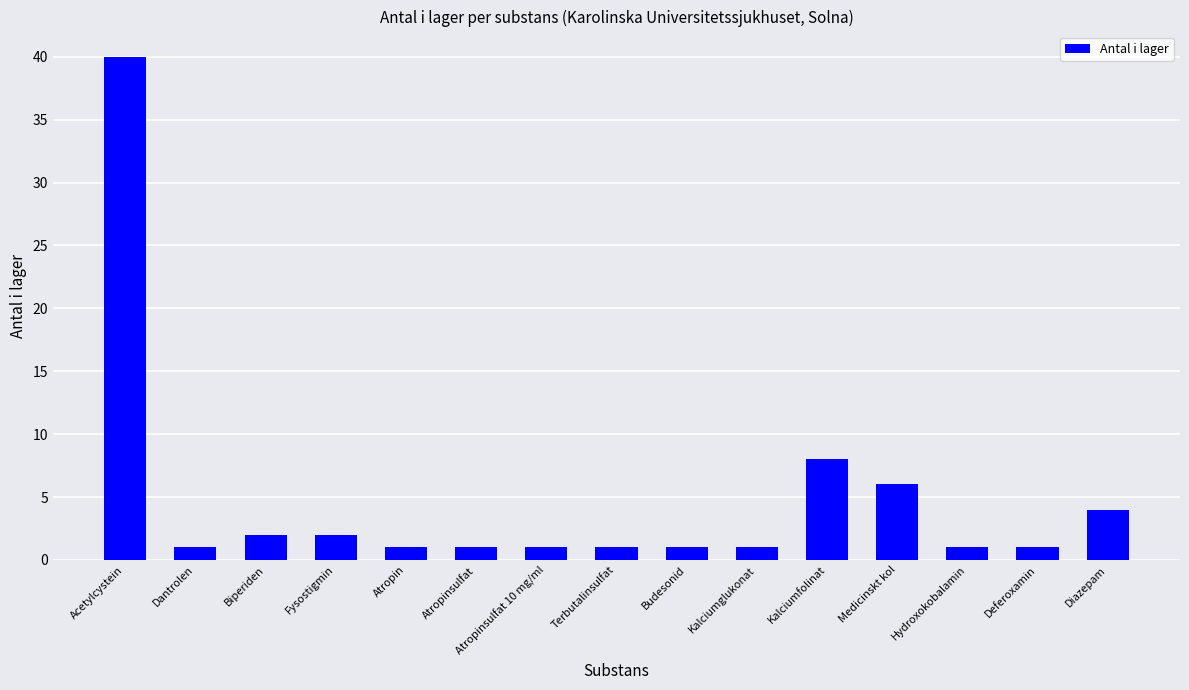

Is it true that the value at Deferoxamin is 1?

True